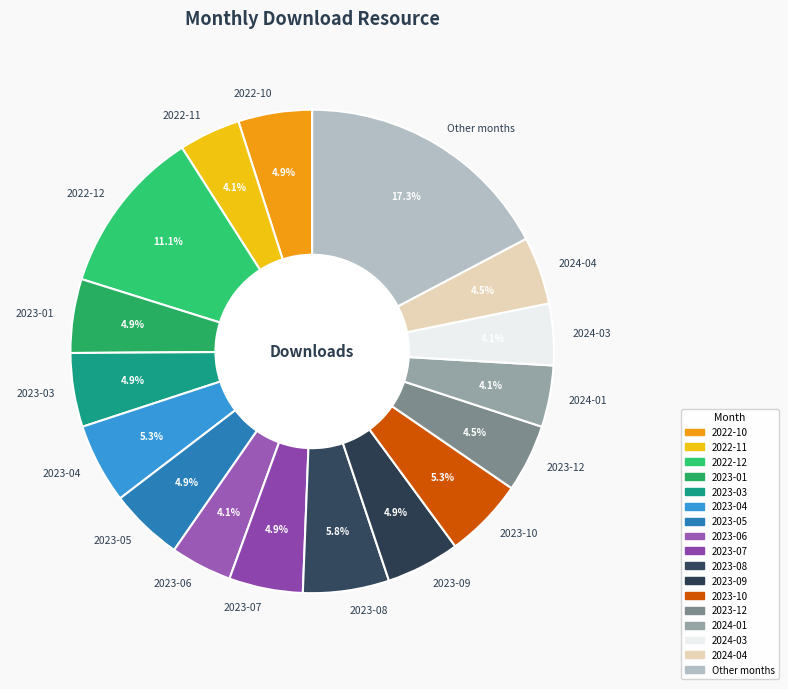

What portion of the pie excludes 2023-06?

95.9%